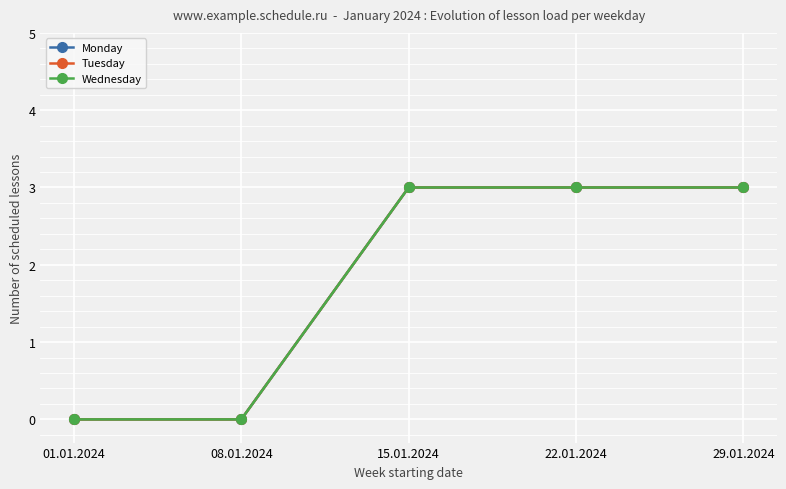

Is this an area chart (filled region under the line)?

No